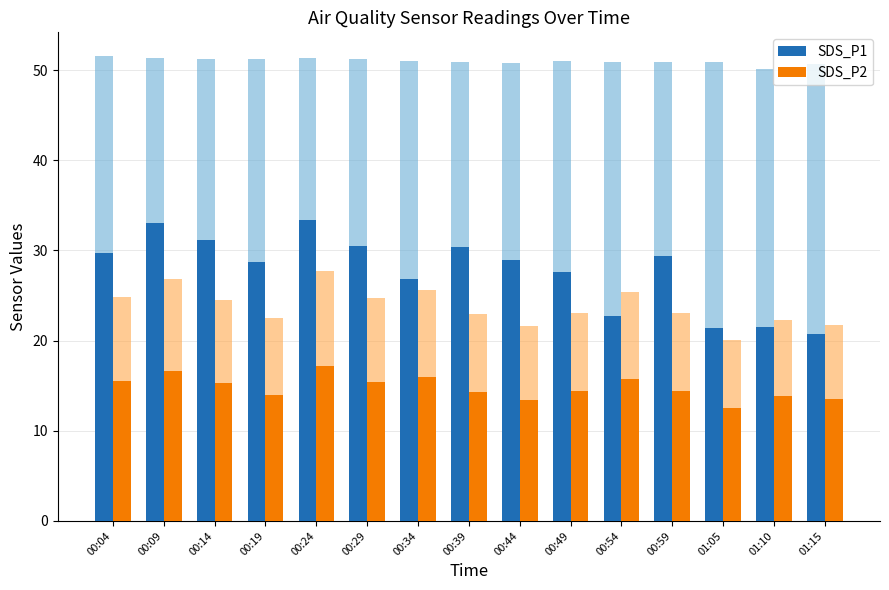

What is the minimum value shown in the chart?

12.5